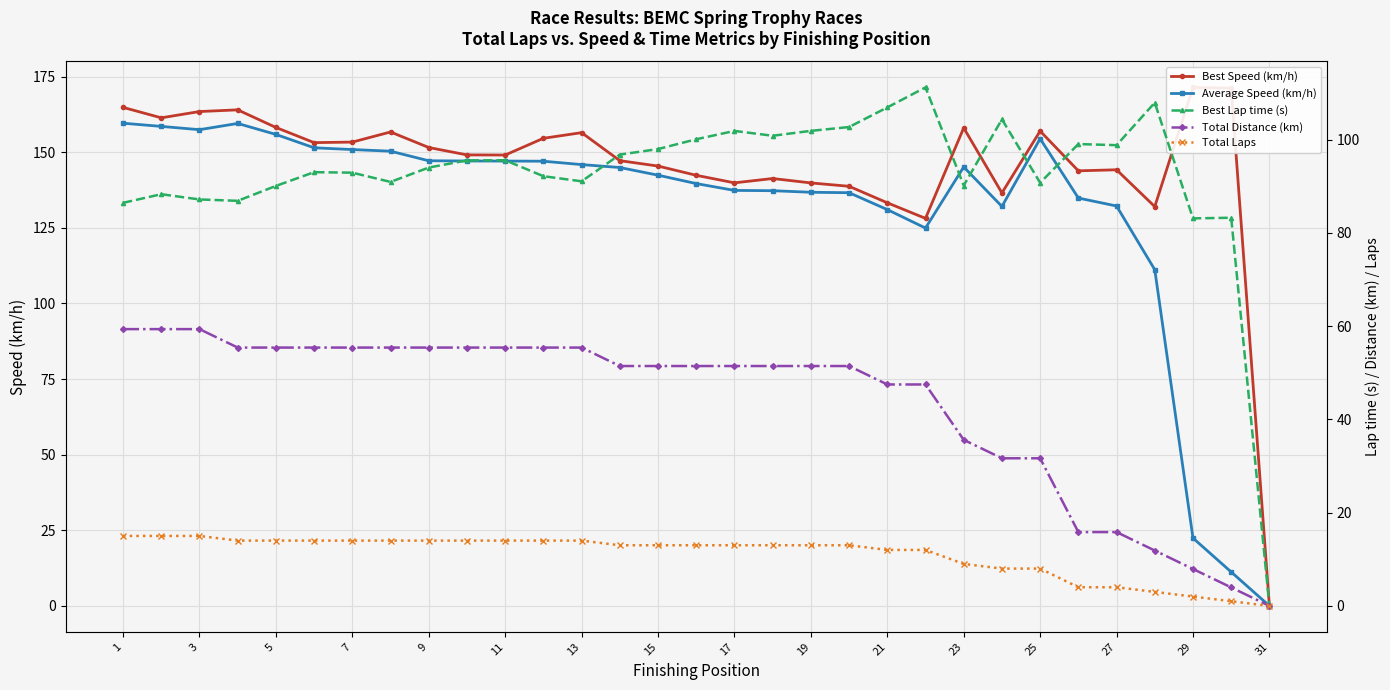

Is the value of Best Speed (km/h) at 5 greater than the value of Total Laps at 11?

Yes